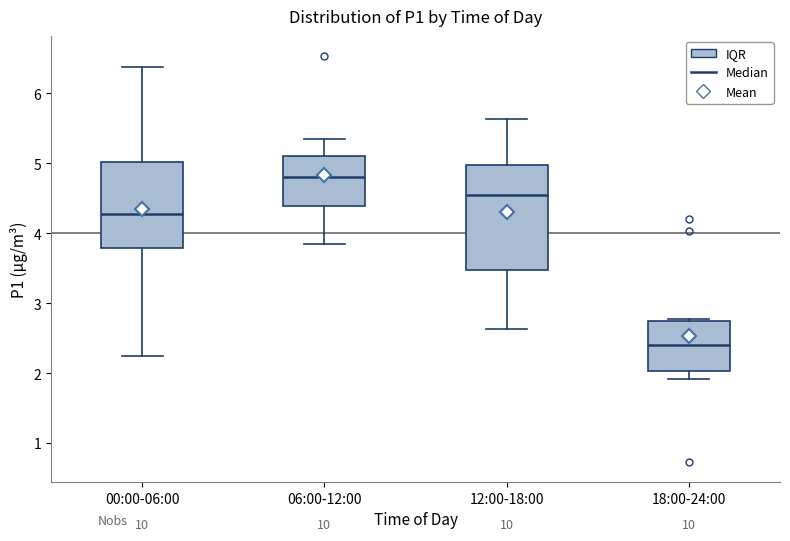

Which box's median line is the highest?

06:00-12:00